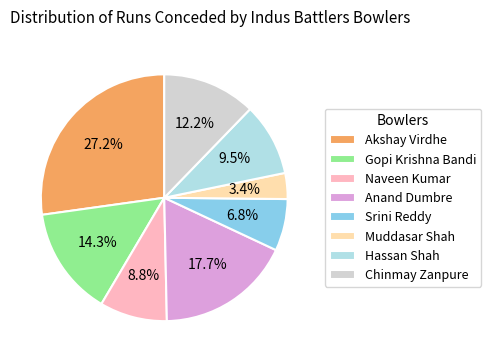

To the nearest percent, what percentage of the pie is Gopi Krishna Bandi?

14%